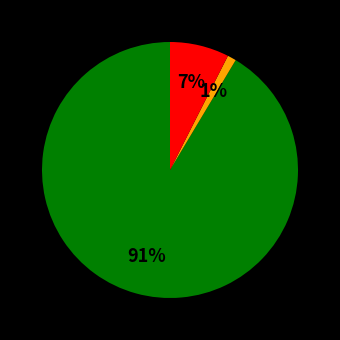

Is there any slice that represents more than half of the pie?

Yes